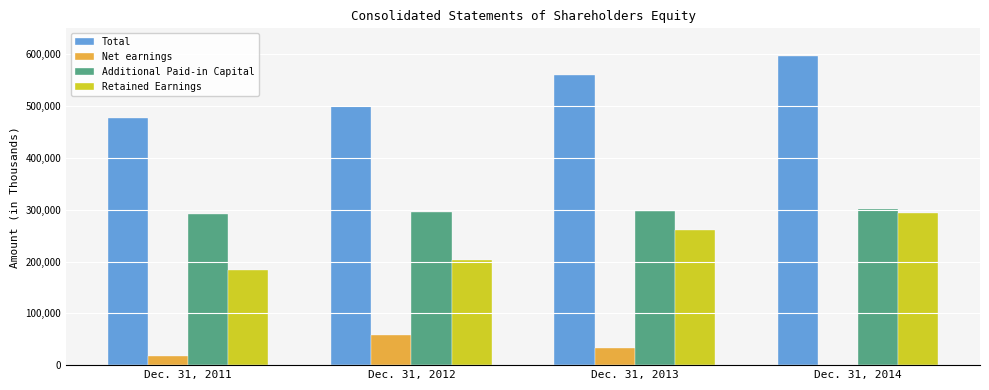

What is the average value of the Total series?

533496